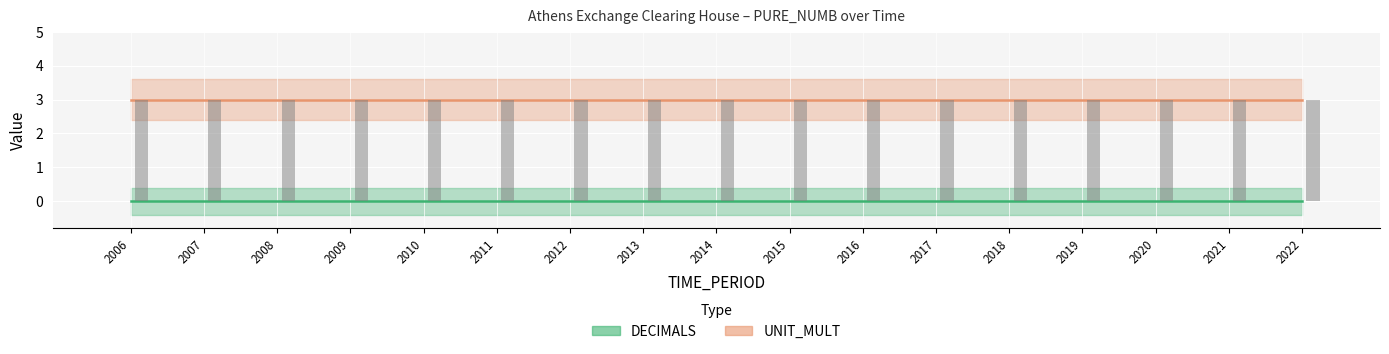

True or false: DECIMALS has a value of 0 at 2016.

True